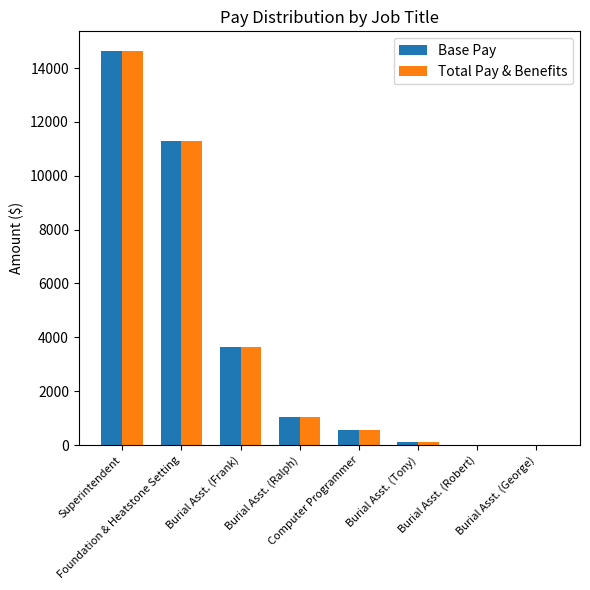

What is the maximum value shown in the chart?

14633